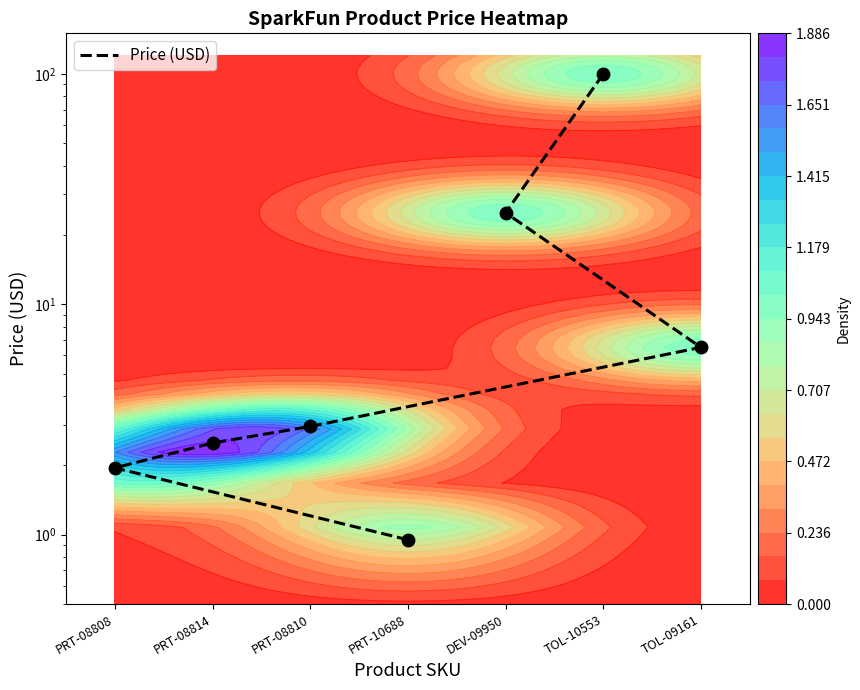

What is the smallest value displayed?

0.9